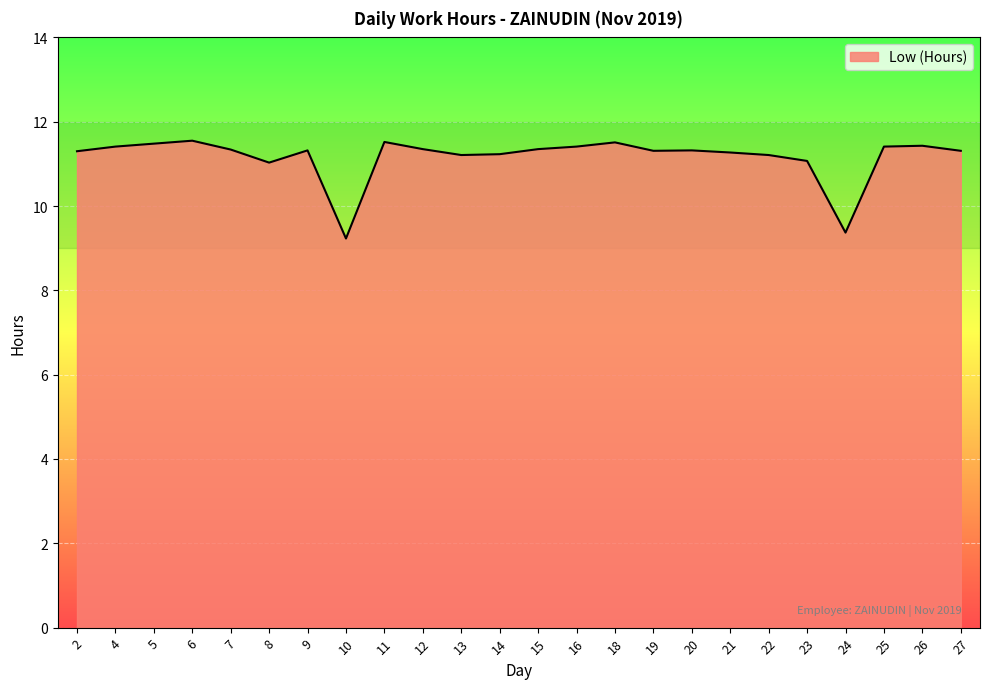

Does the chart display data point markers on the line(s)?

No